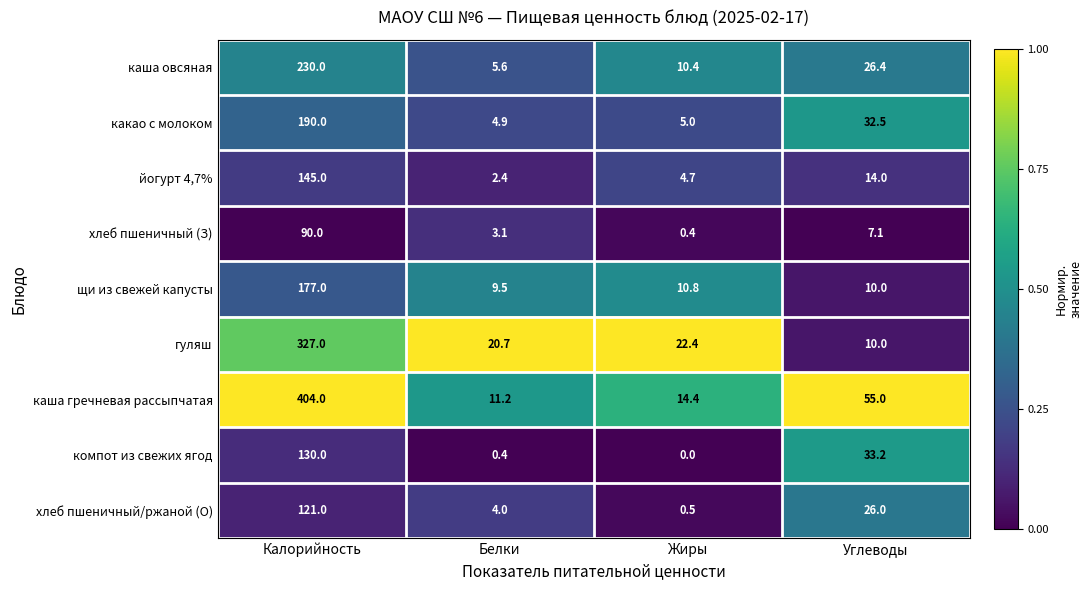

What is the difference between the second highest and minimum values in the хлеб пшеничный/ржаной (О) series?

25.5